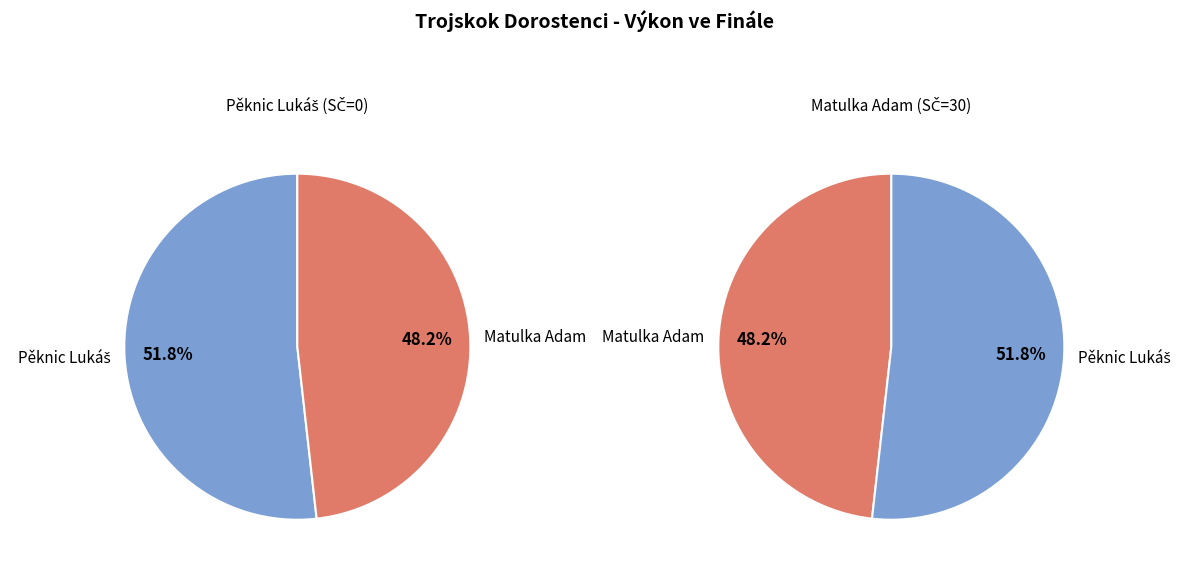

What percentage do Matulka Adam and Pěknic Lukáš together represent?

100.0%